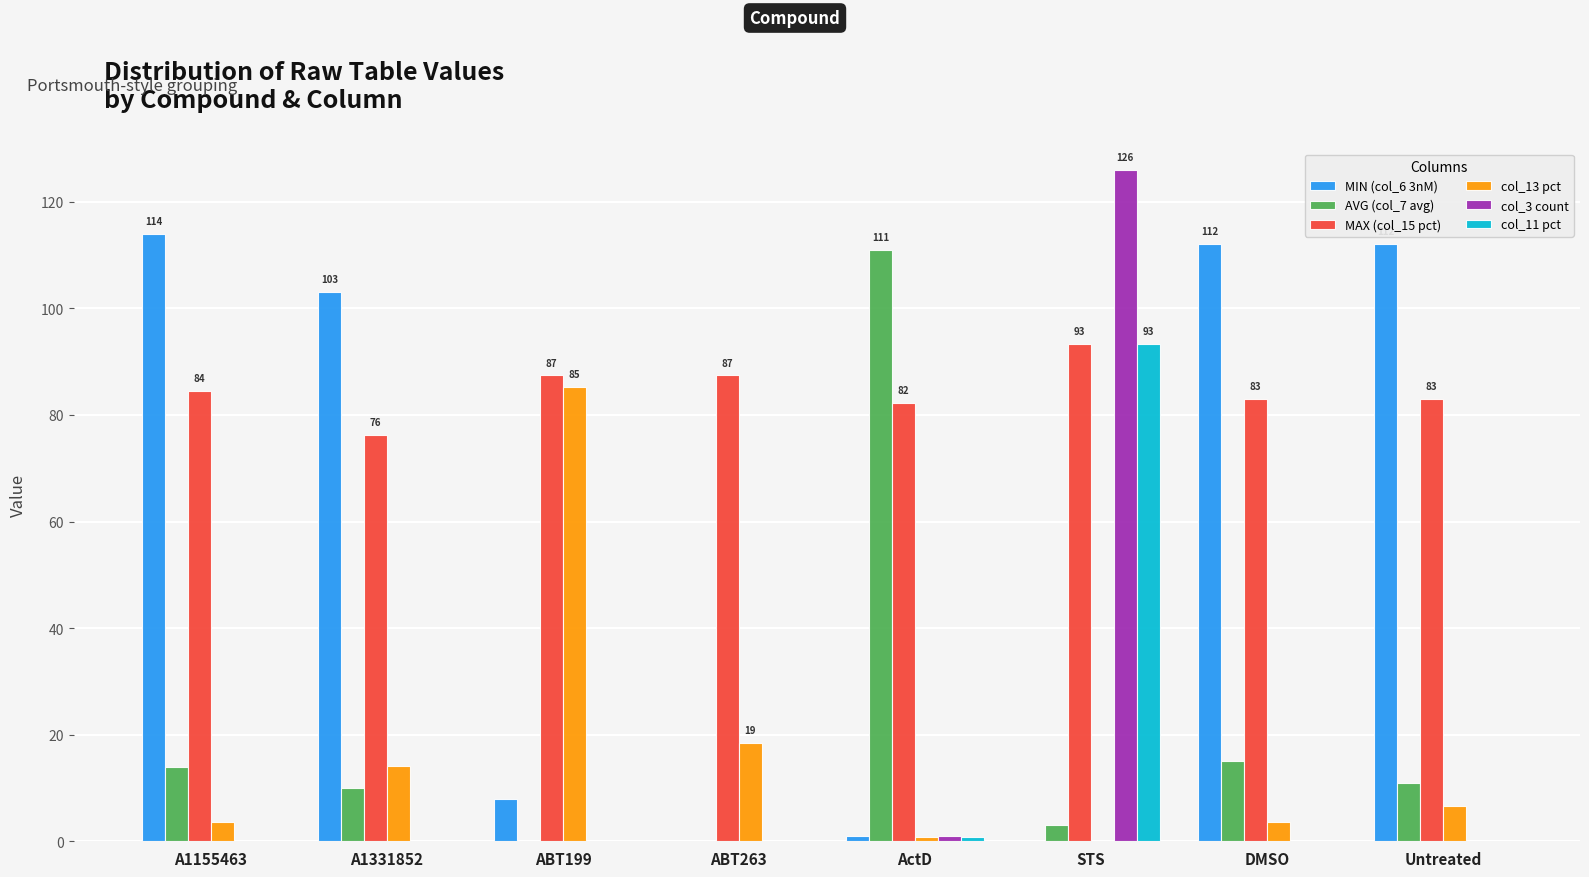

Where does the MAX (col_15 pct) series first go above 84?

A1155463